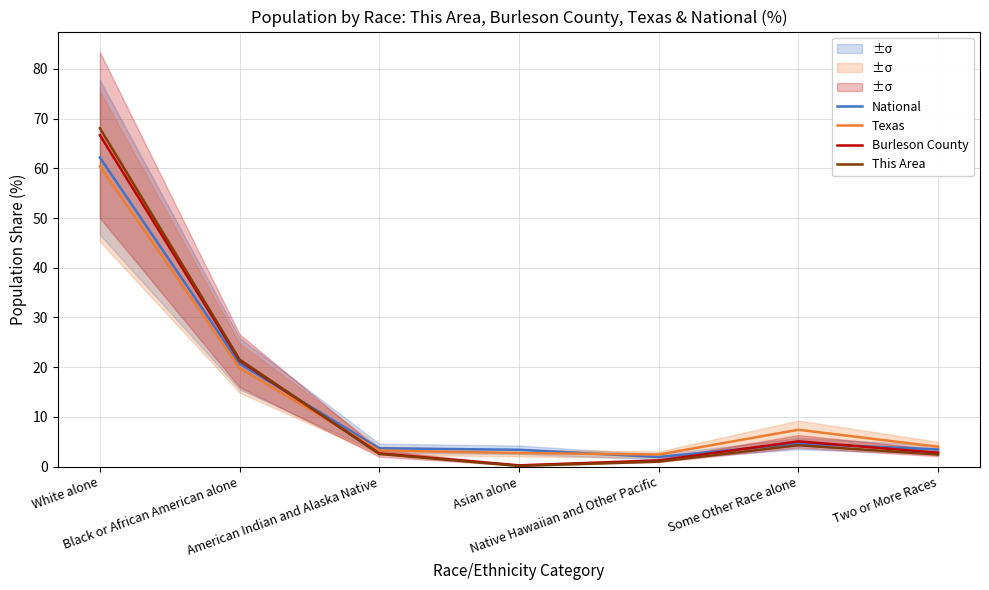

What is the difference between the maximum and minimum values in the Texas series?

57.9